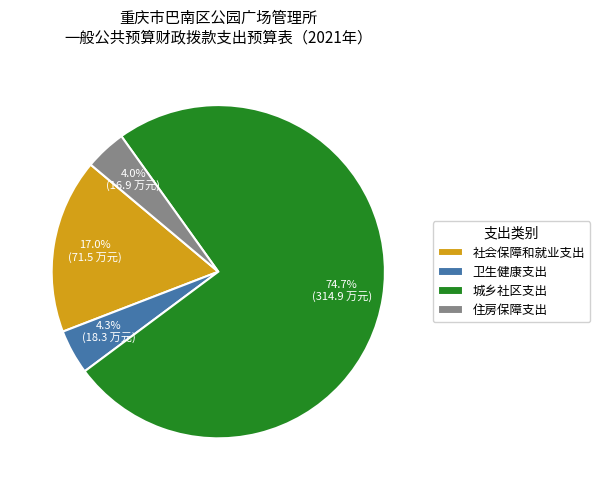

To the nearest percent, what percentage of the pie is 卫生健康支出?

4%